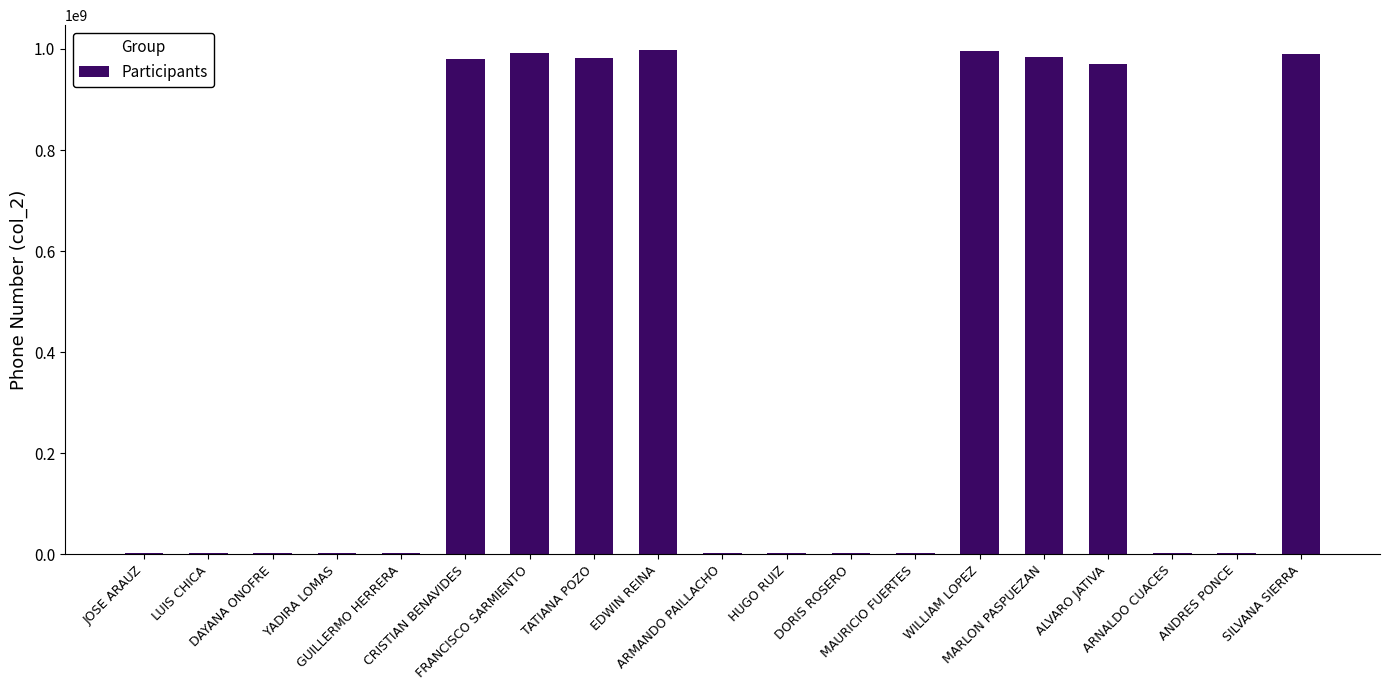

What is the greatest value displayed?

997153418